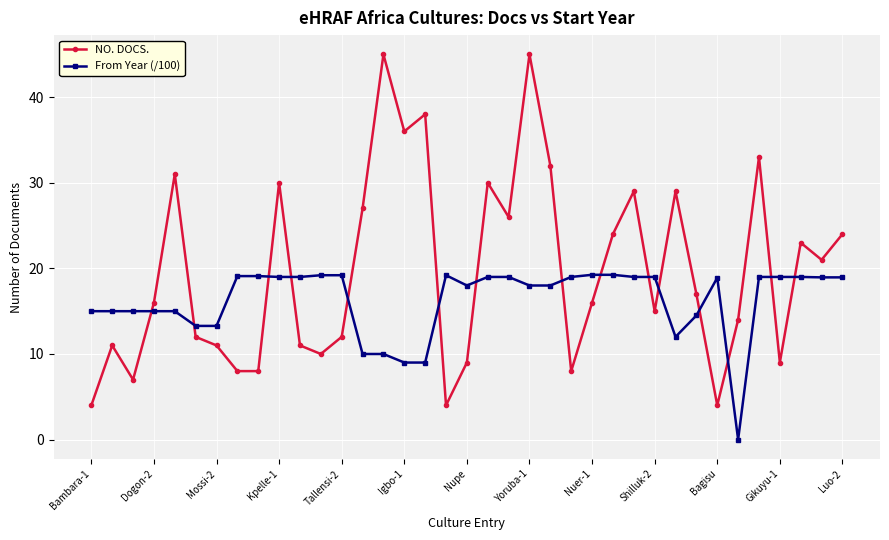

List the series in order of their overall mean, lowest first.

From Year (/100), NO. DOCS.